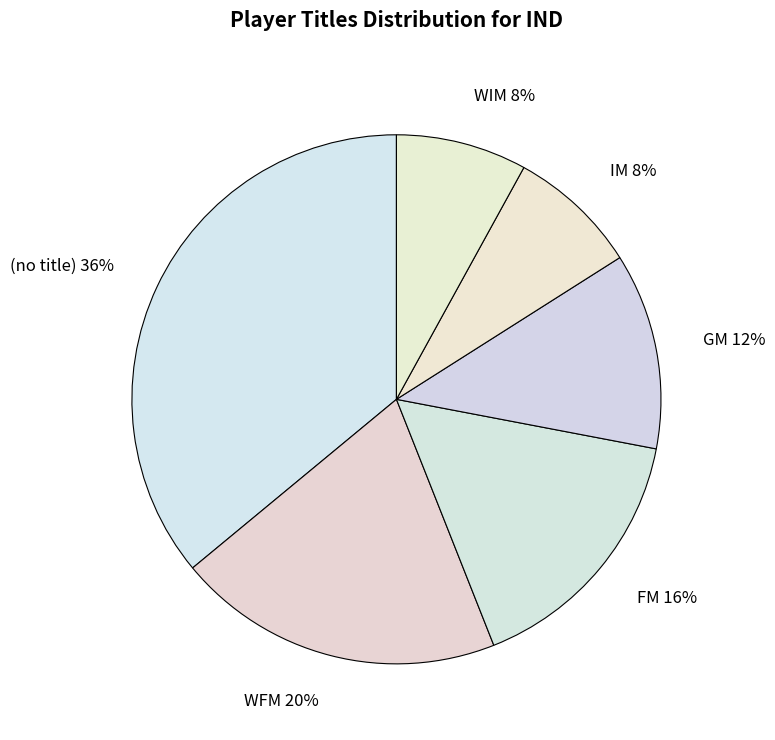

How many slices are in this pie chart?

6